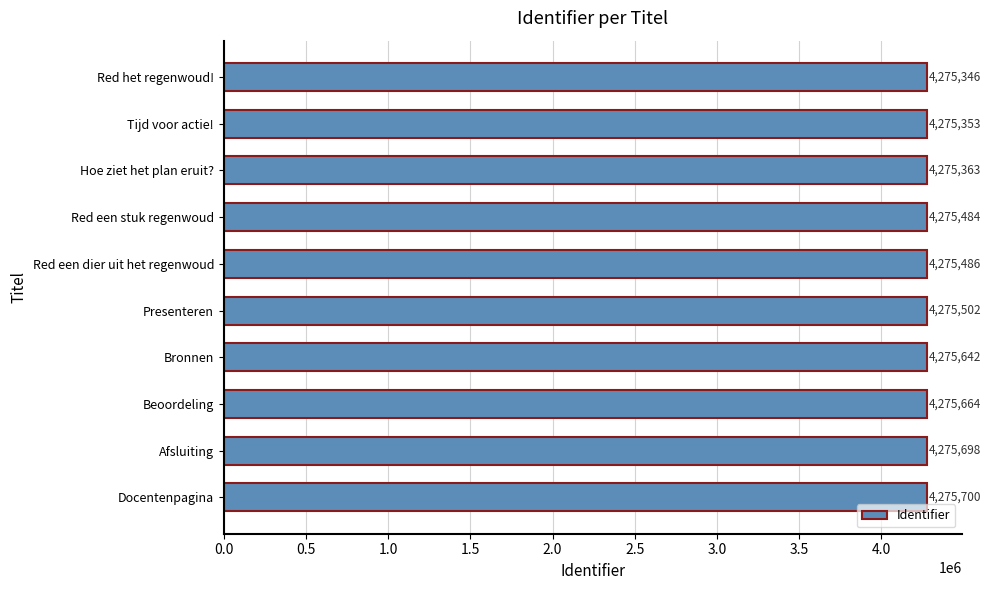

What is the label of the 3rd bar from the top?

Hoe ziet het plan eruit?